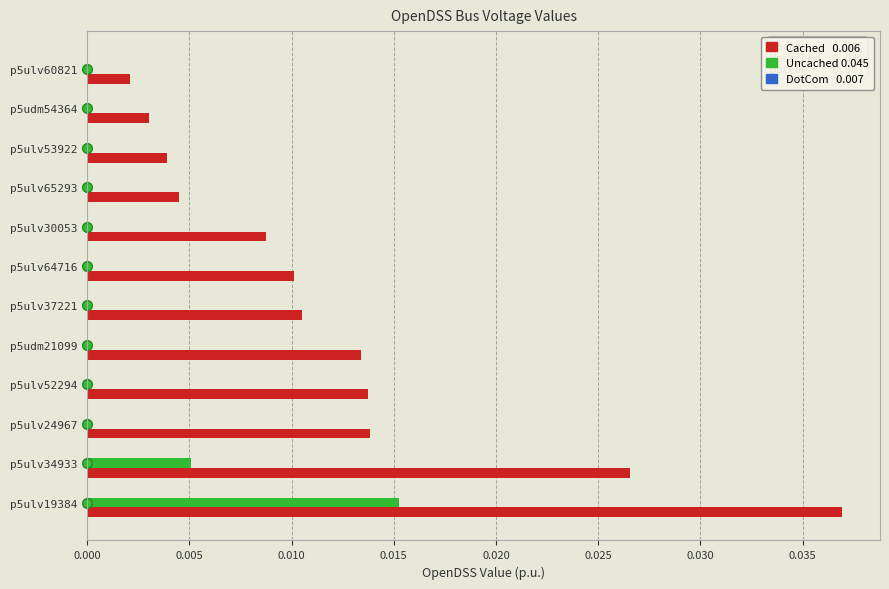

At which category is the sum across all series the highest?

p5ulv19384